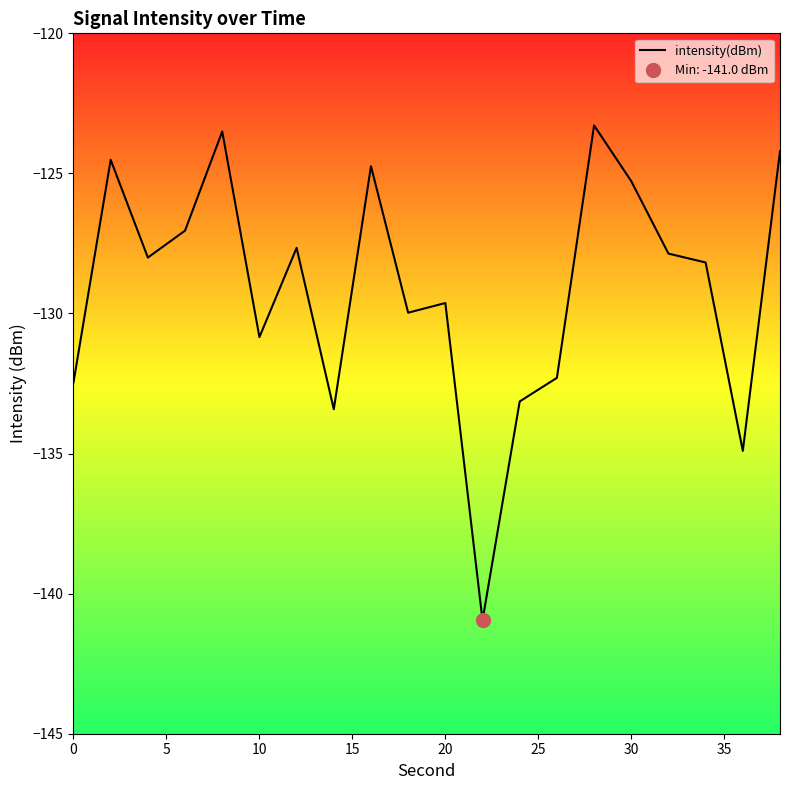

What is the difference between the values at 35 and 10?

3.8